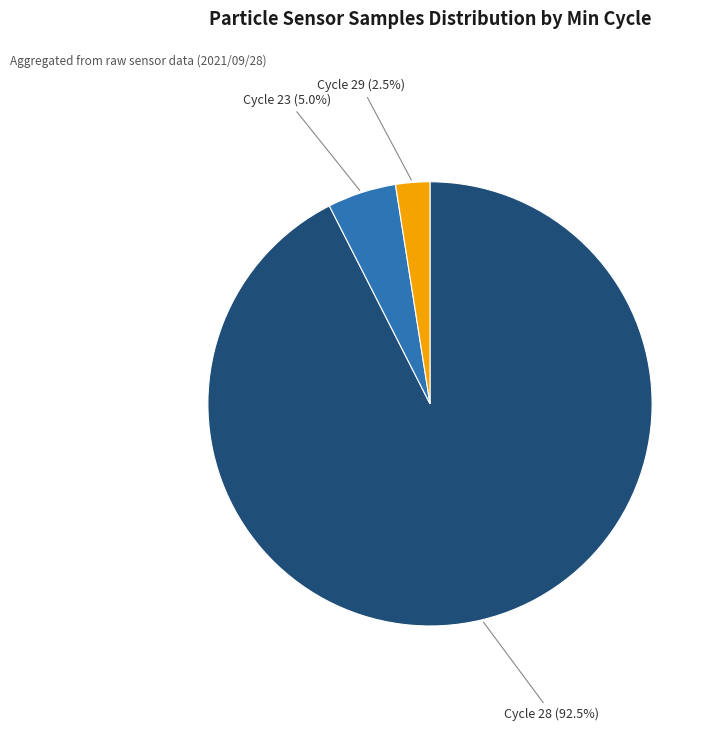

Is there a majority slice in this chart?

Yes